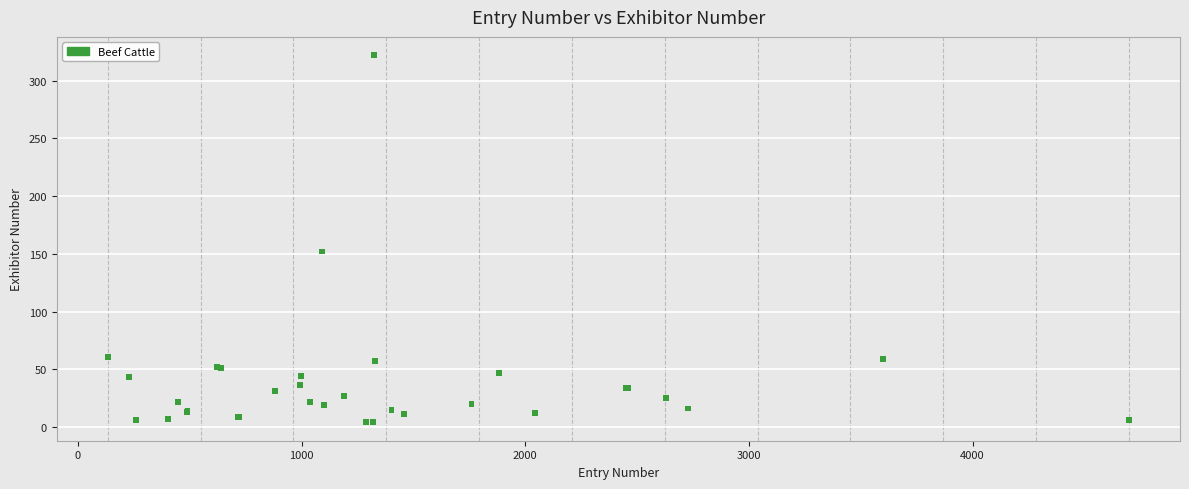

What Y value in the scatter plot is closest to 163?

152